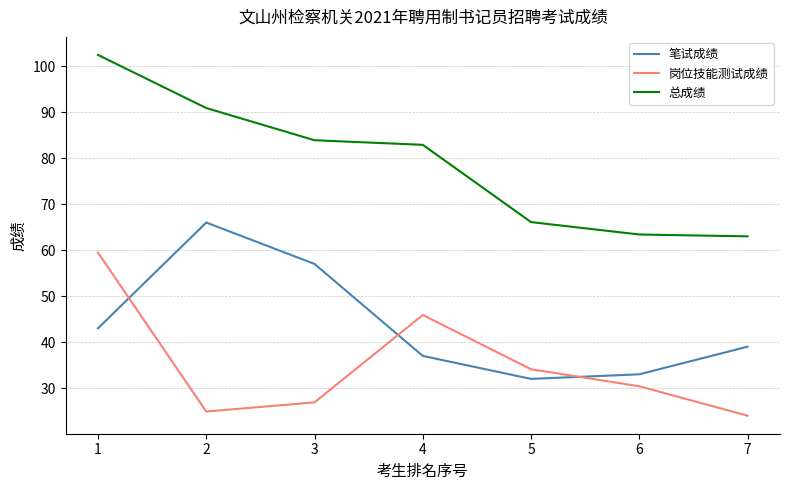

Rank the series by their maximum value, from highest to lowest.

总成绩, 笔试成绩, 岗位技能测试成绩